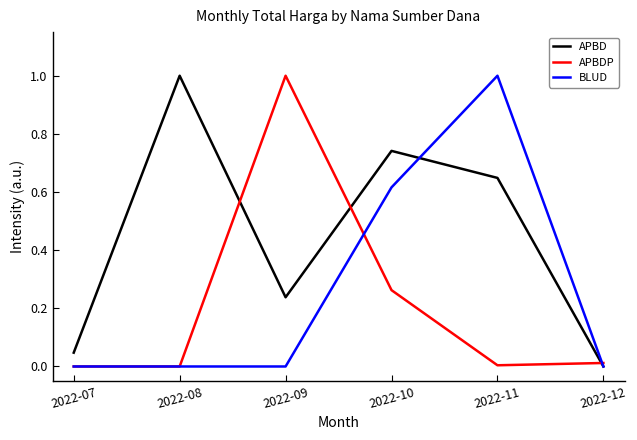

What is the sum of all APBD values?

2.7